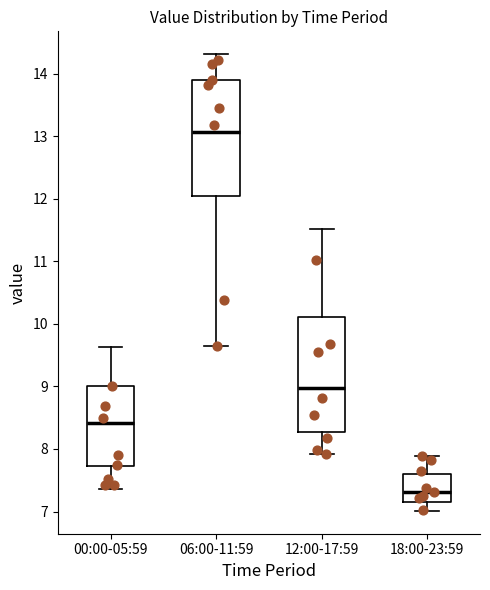

Where does the lower whisker of the box for 00:00-05:59 end on the y-axis? The values are not printed on the chart, so give them approximately, as read against the axis.

7.4